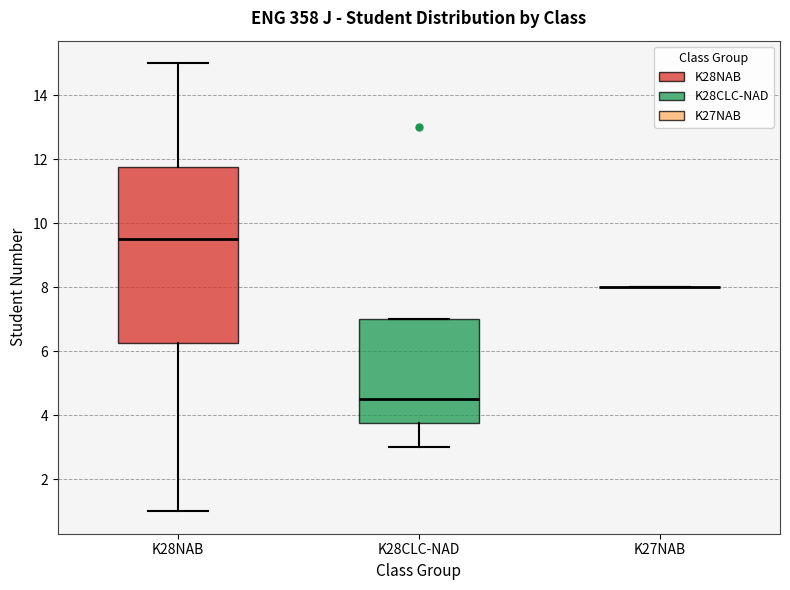

Reading left to right, transcribe this box plot: for each box, give where its median line is, the range the box spans, and where its two whiskers end, as read against the y-axis. The values are not printed on the chart, so give them approximately, as read against the axis.

K28NAB: median 9.6, box 6.2 to 11.8, whiskers 1.0 to 15.0
K28CLC-NAD: median 4.6, box 3.8 to 7.0, whiskers 3.0 to 7.0
K27NAB: box collapsed to a line at 8.0, whiskers 8.0 to 8.0